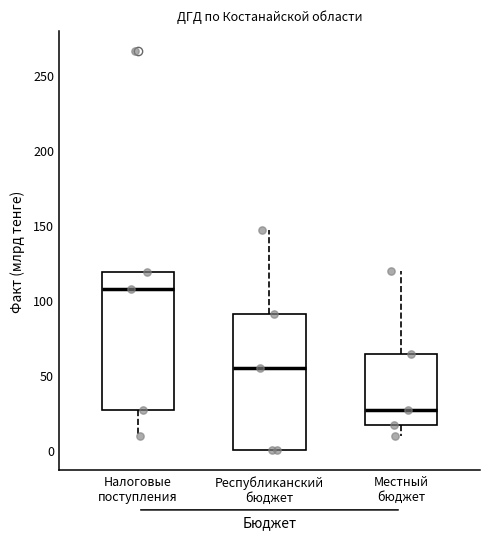

Which box has the lowest median line?

Местный бюджет